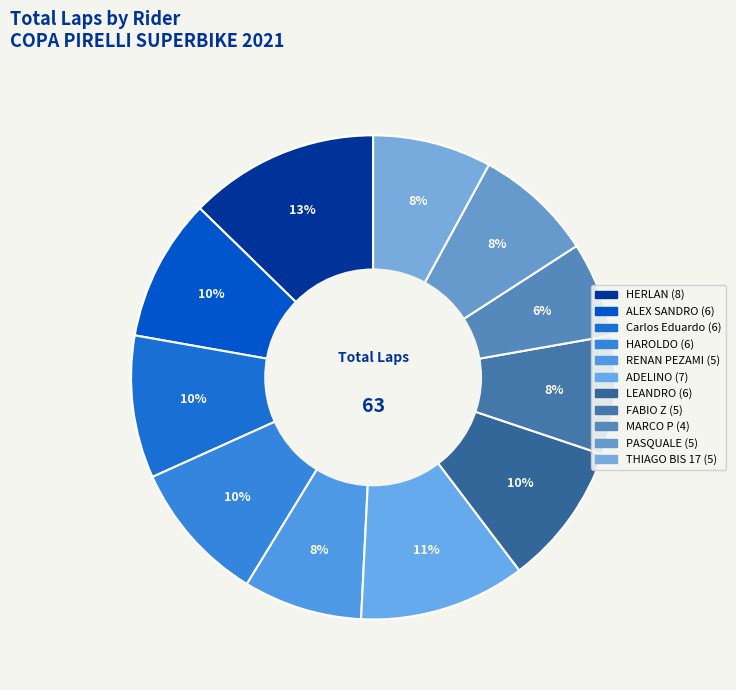

Combined, do ADELINO and RENAN PEZAMI account for over 50%?

No